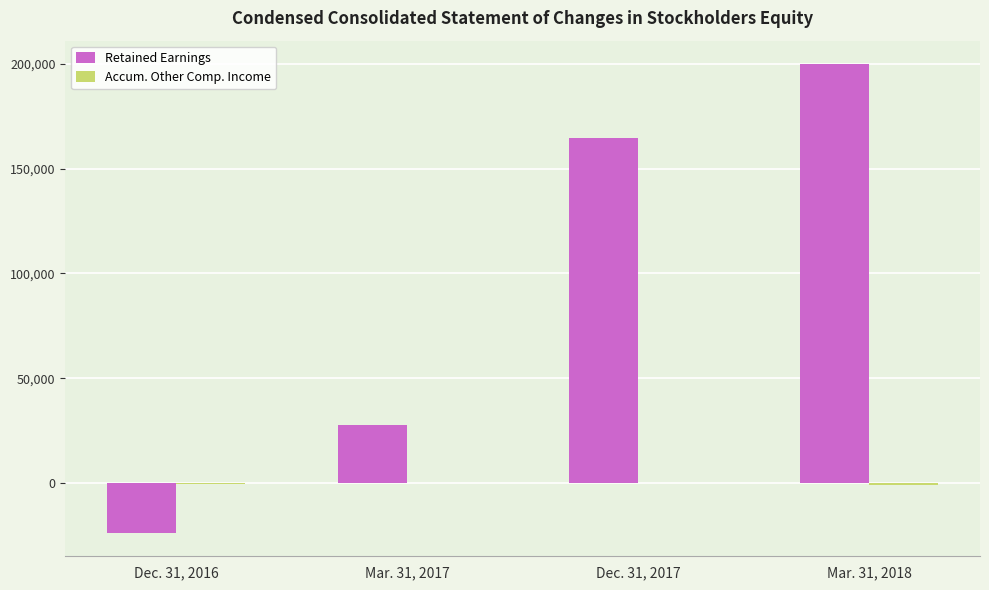

What is the greatest value displayed?

199877